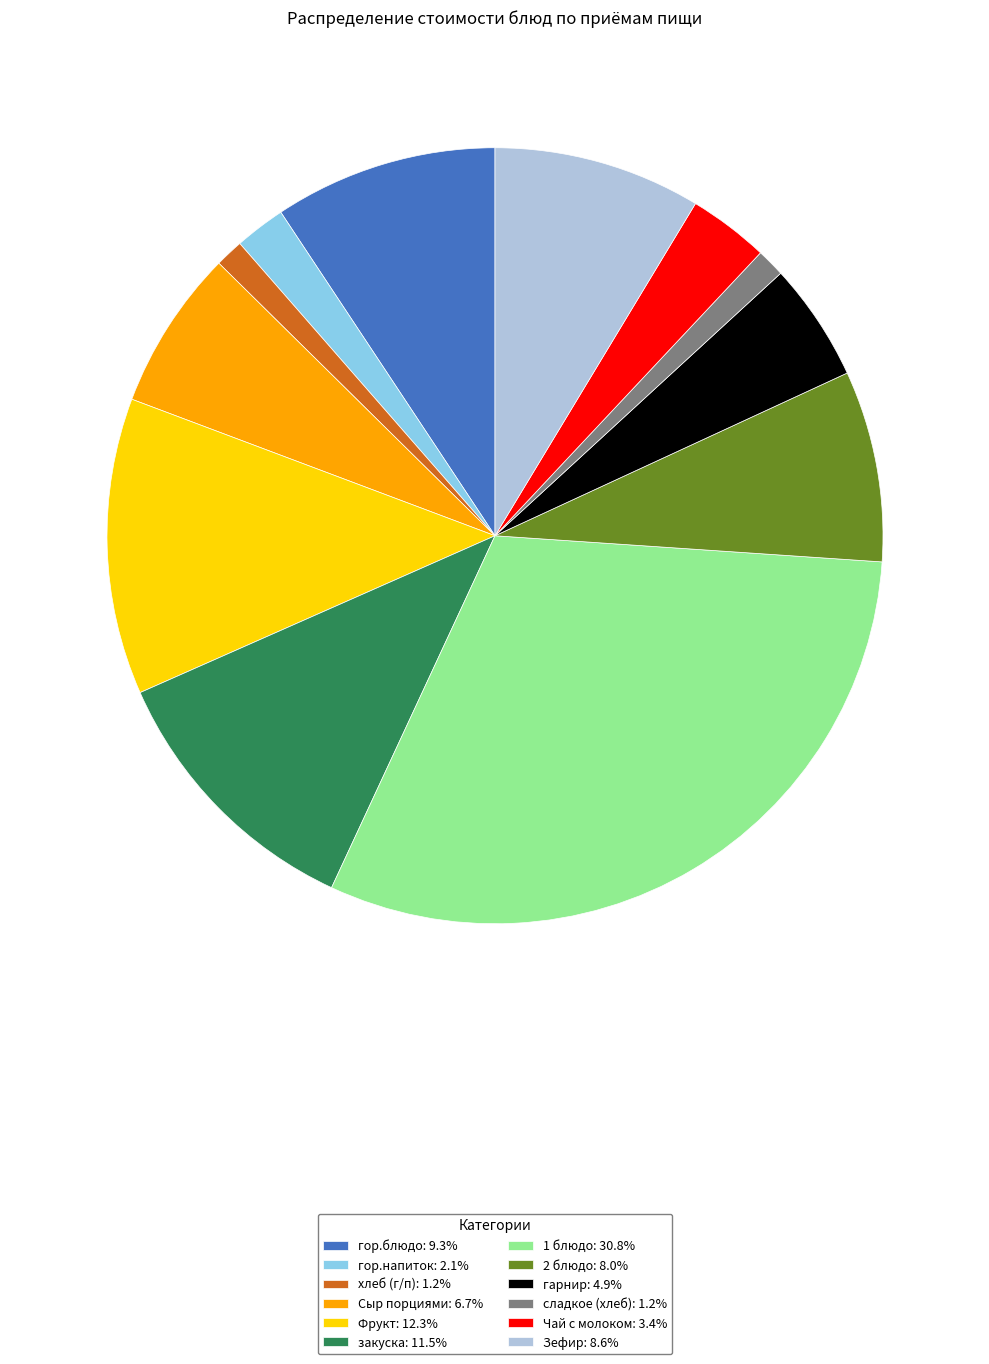

Which slice is the largest?

1 блюдо